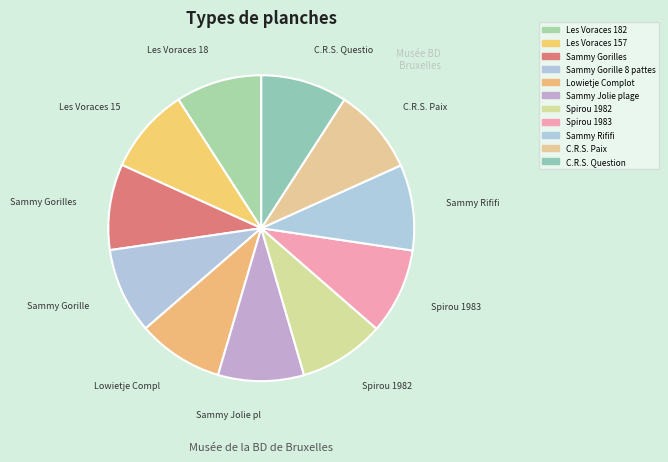

What is the change in value from Lowietje Complot to Spirou 1983?

-14